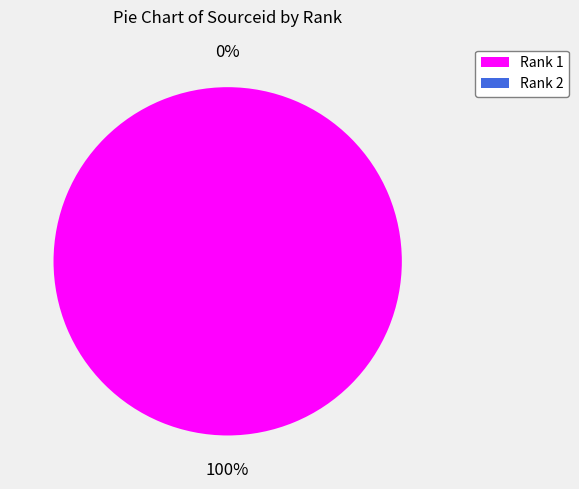

The 1 slice represents 99% of the pie. True or false?

False